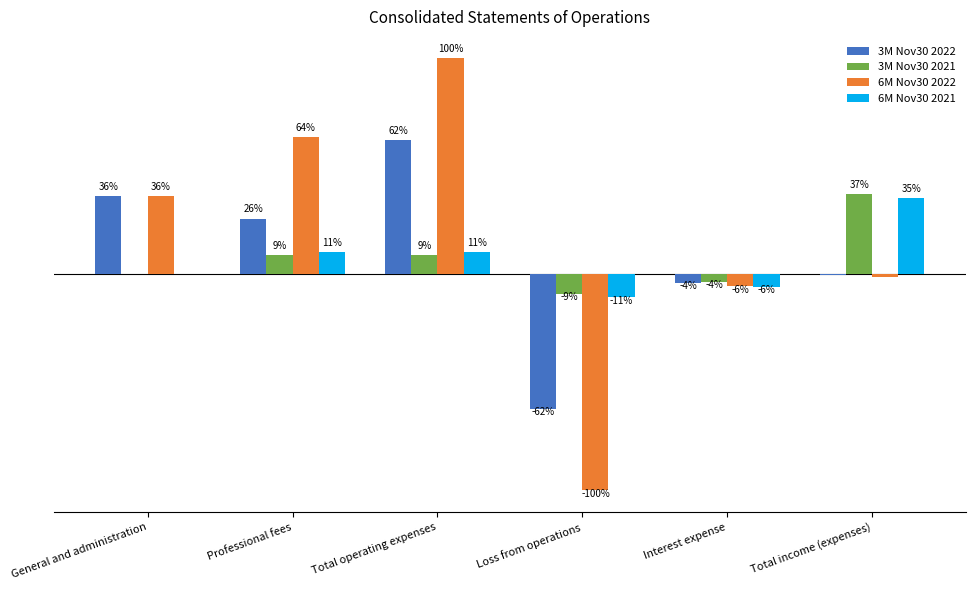

Reading left to right, transcribe all the data shown in this chart.

3M Nov30 2022: General and administration=75464	Professional fees=53614	Total operating expenses=129078	Loss from operations=-129078	Interest expense=-8250	Total income (expenses)=-53
3M Nov30 2021: General and administration=10	Professional fees=18737	Total operating expenses=18747	Loss from operations=-18747	Interest expense=-7282	Total income (expenses)=77275
6M Nov30 2022: General and administration=75582	Professional fees=131864	Total operating expenses=207446	Loss from operations=-207446	Interest expense=-11533	Total income (expenses)=-1955
6M Nov30 2021: General and administration=10	Professional fees=21837	Total operating expenses=21847	Loss from operations=-21847	Interest expense=-11576	Total income (expenses)=72970